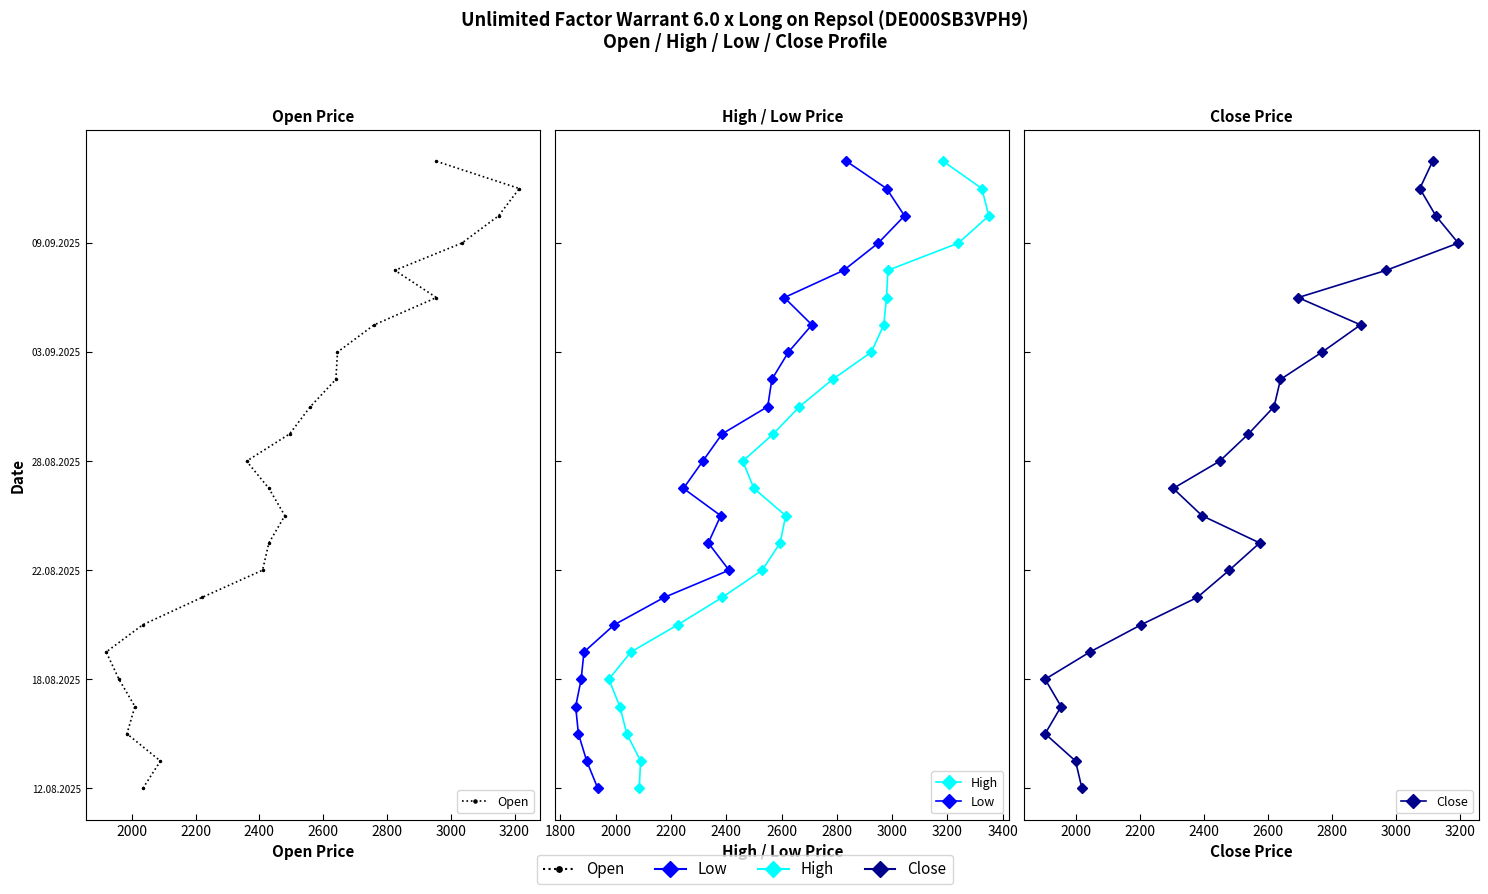

True or false: High and Close cross at least once.

False